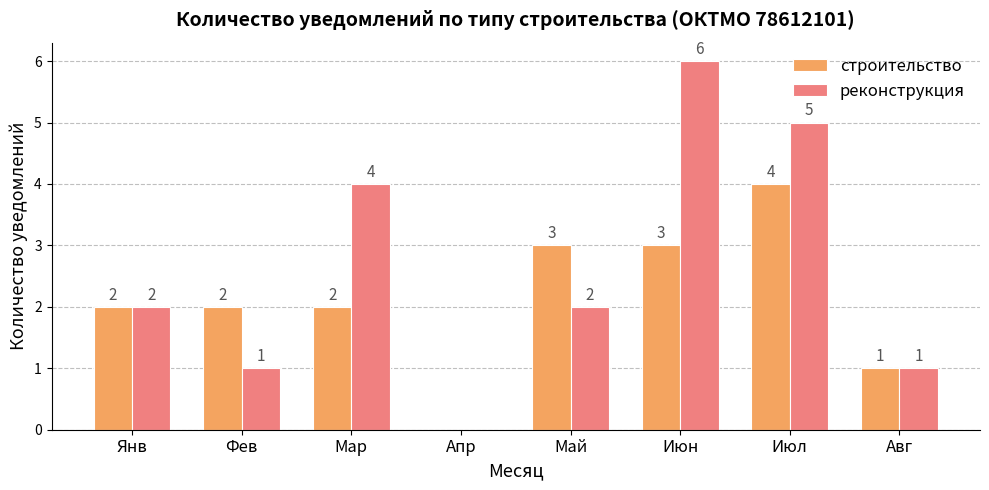

How many реконструкция values are between 1 and 5?

6